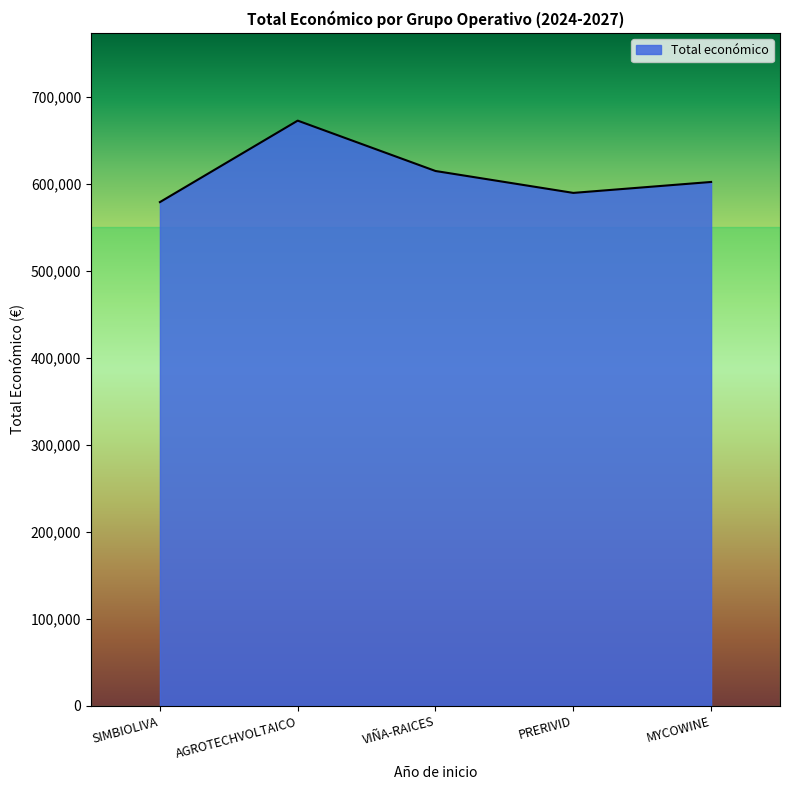

Reading left to right, what are all the values shown in this chart?

579152.0	672807.0	614907.0	589731.0	602295.4